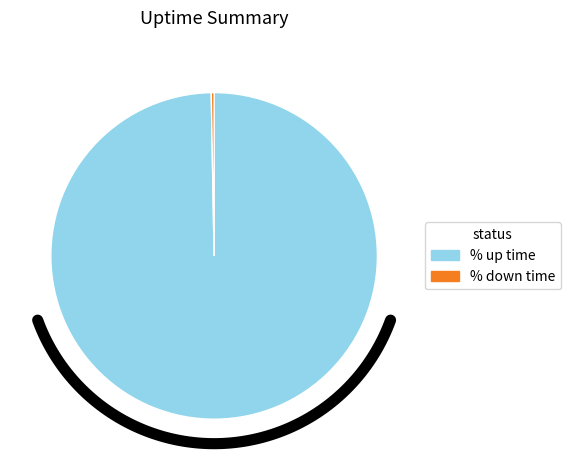

Do % up time and % down time together represent more than half of the pie?

Yes